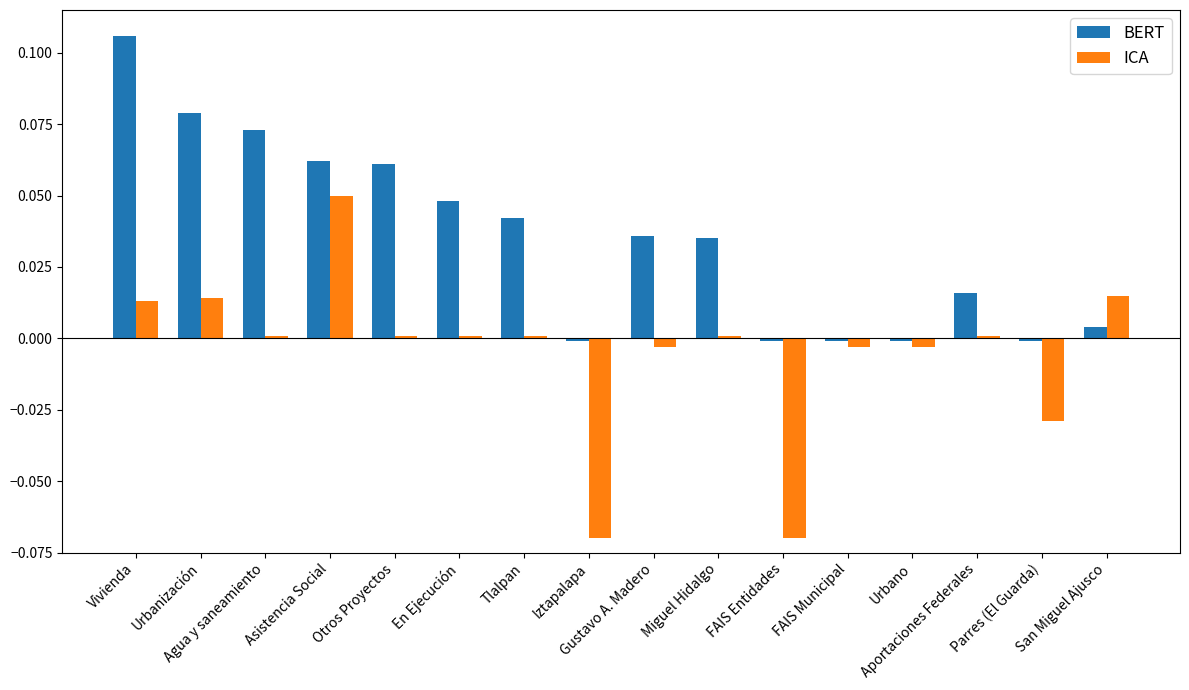

What is the sum of all BERT values?

0.6